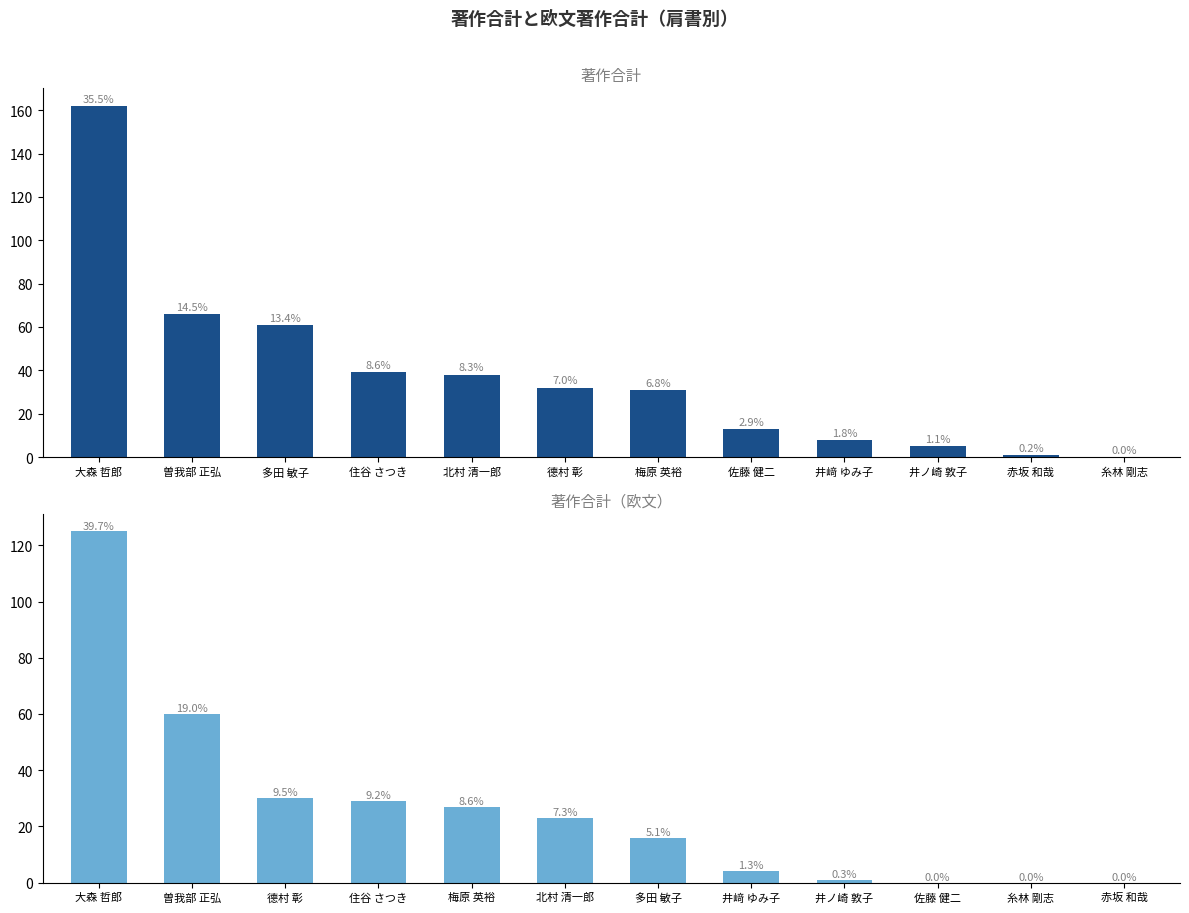

The value of 著作合計 at 北村 清一郎 is 18. True or false?

False